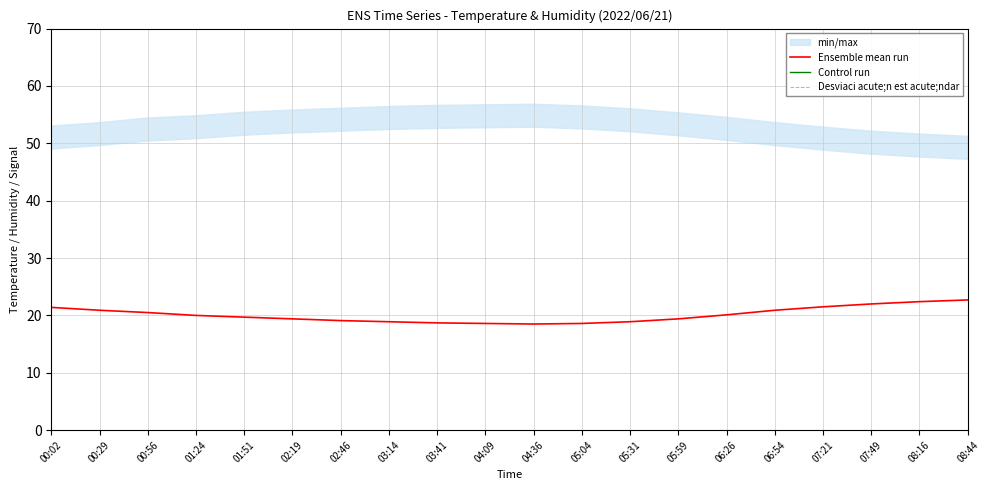

What value does the Control run series have at 03:41?

497.0